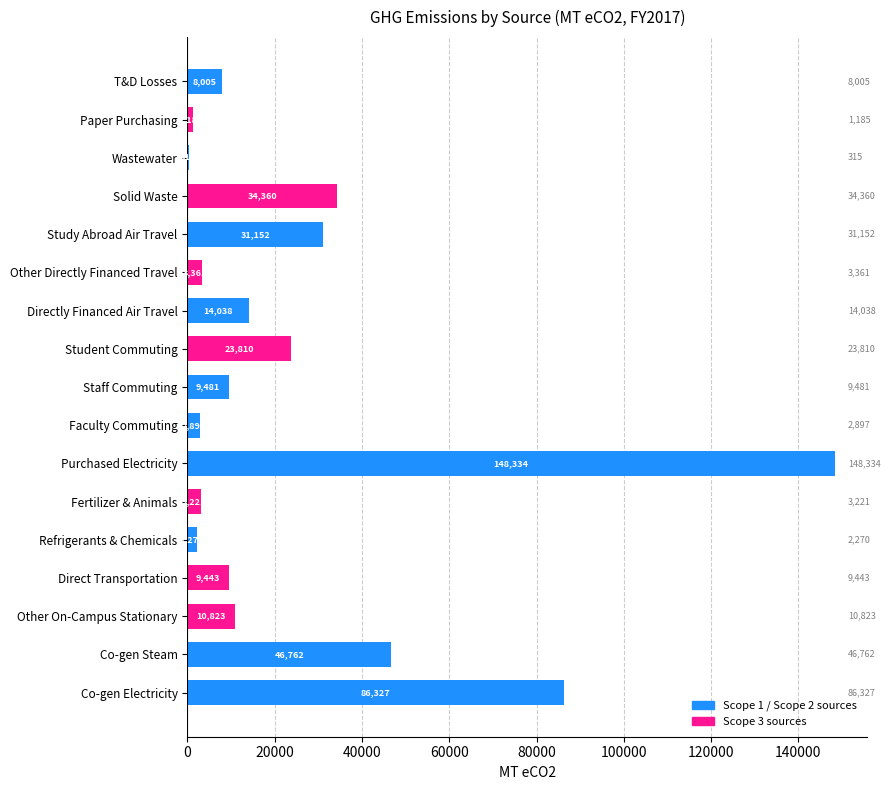

Where is the data nearest to the value 74324?

Co-gen Electricity